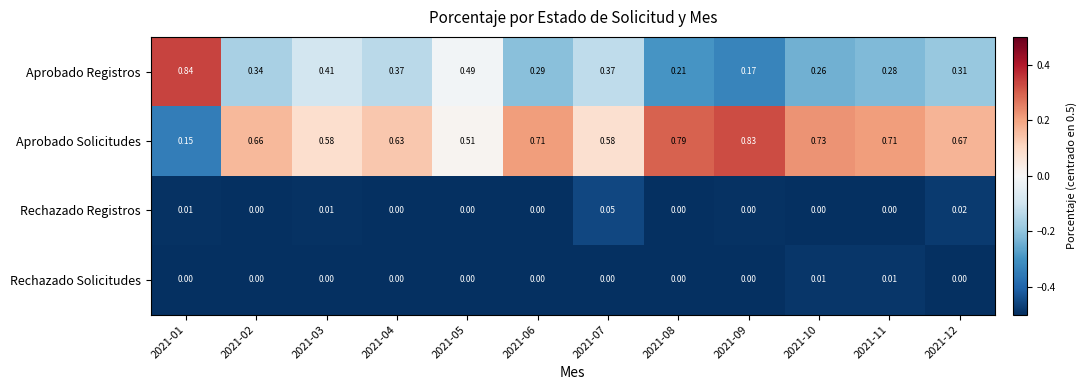

What is the total value across all series at 2021-06?

1.0